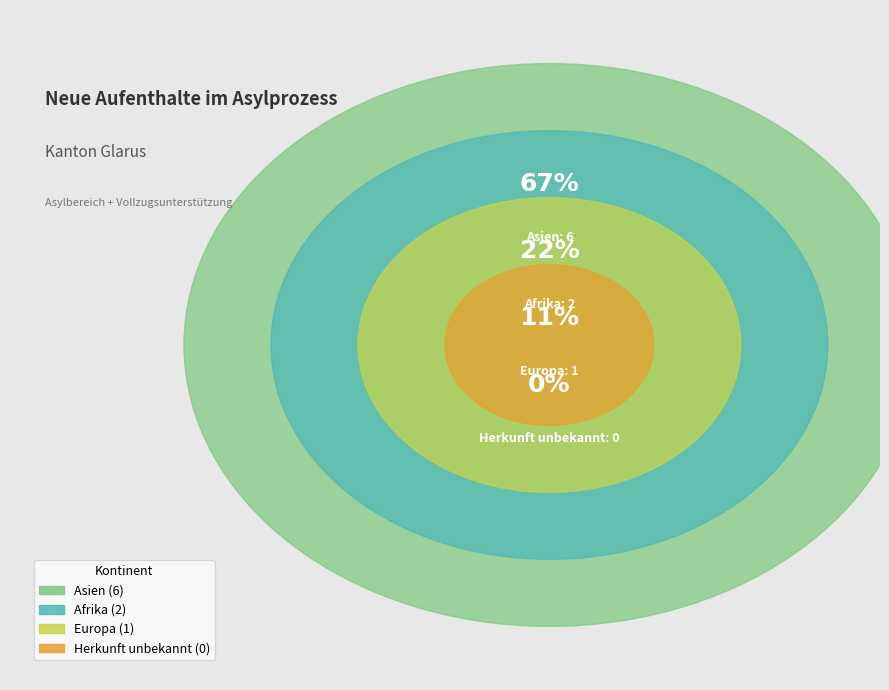

True or false: Asien accounts for 67% of the total.

True